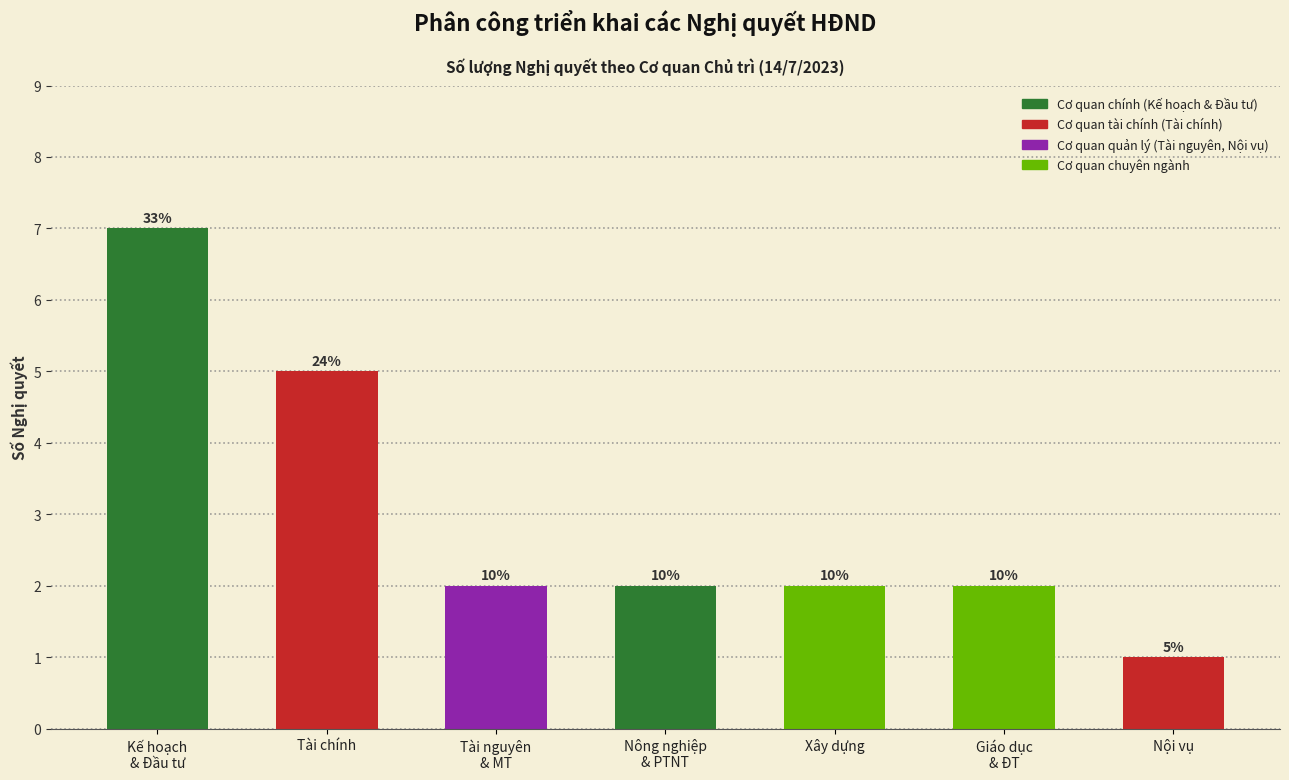

How many bars are there in total?

7